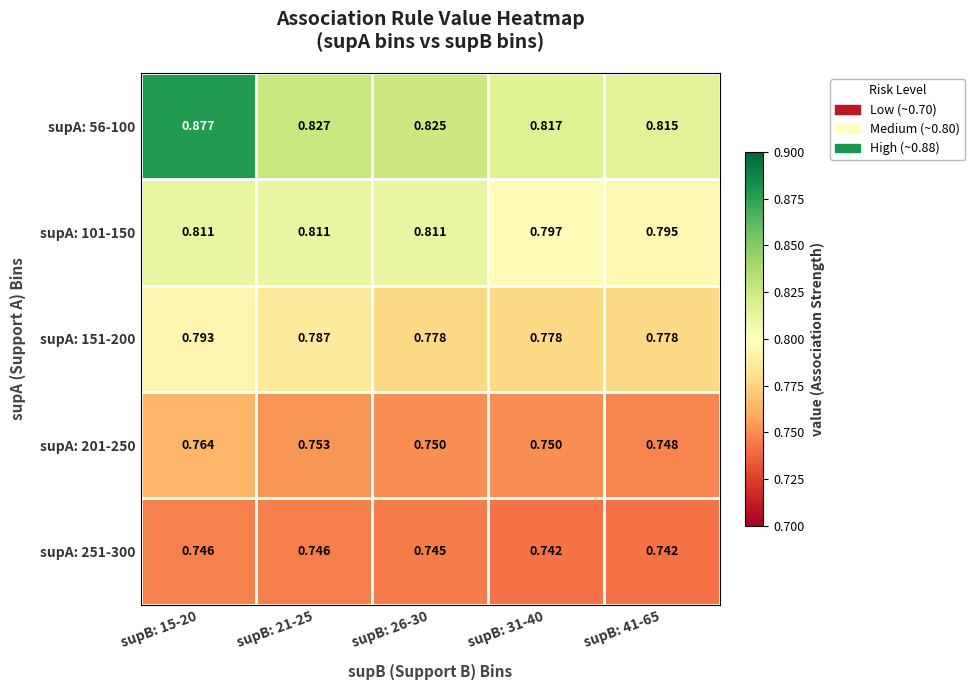

How many categories are shown in the chart?

5